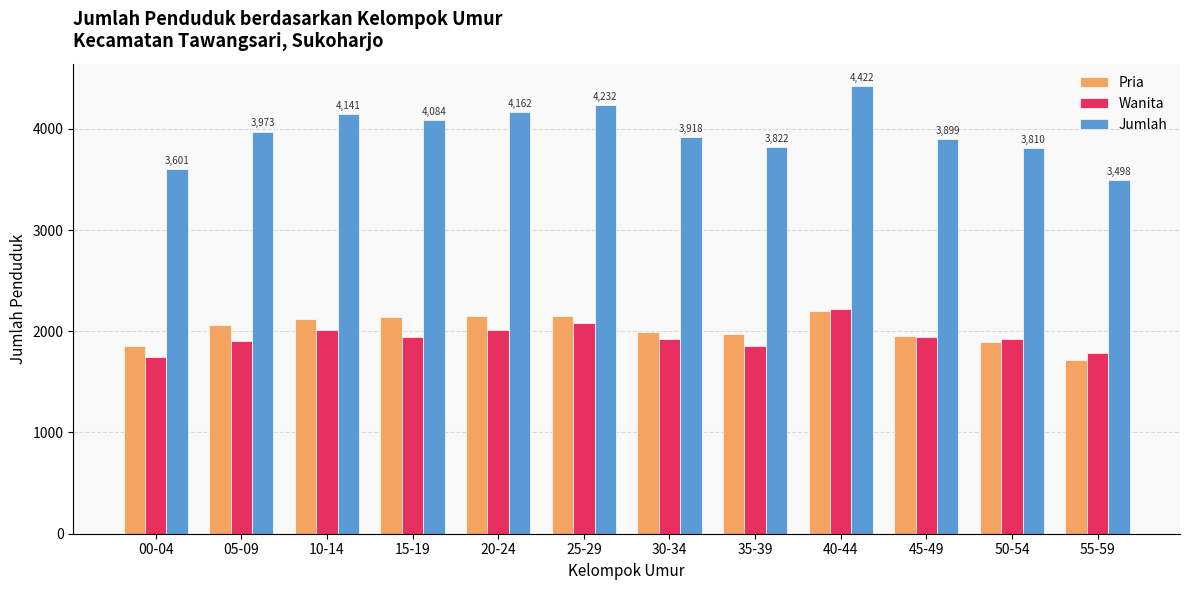

What is the smallest value displayed?

1715